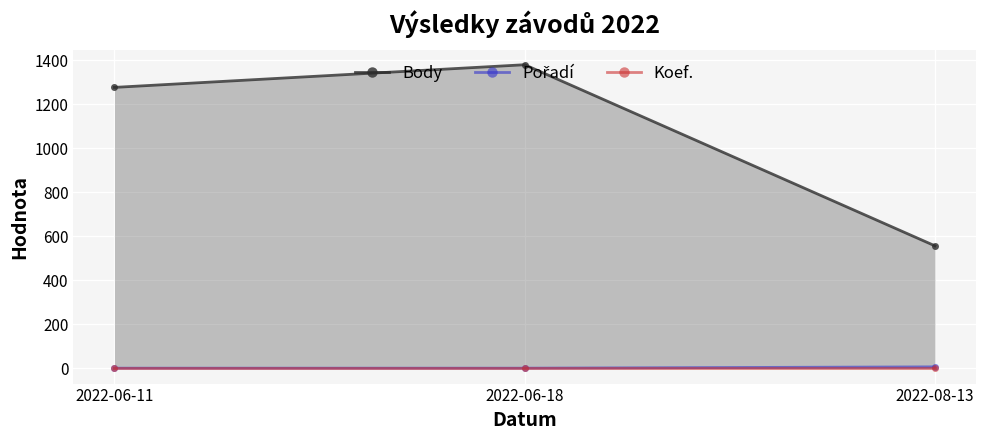

What is the total value across all series at 2022-08-13?

565